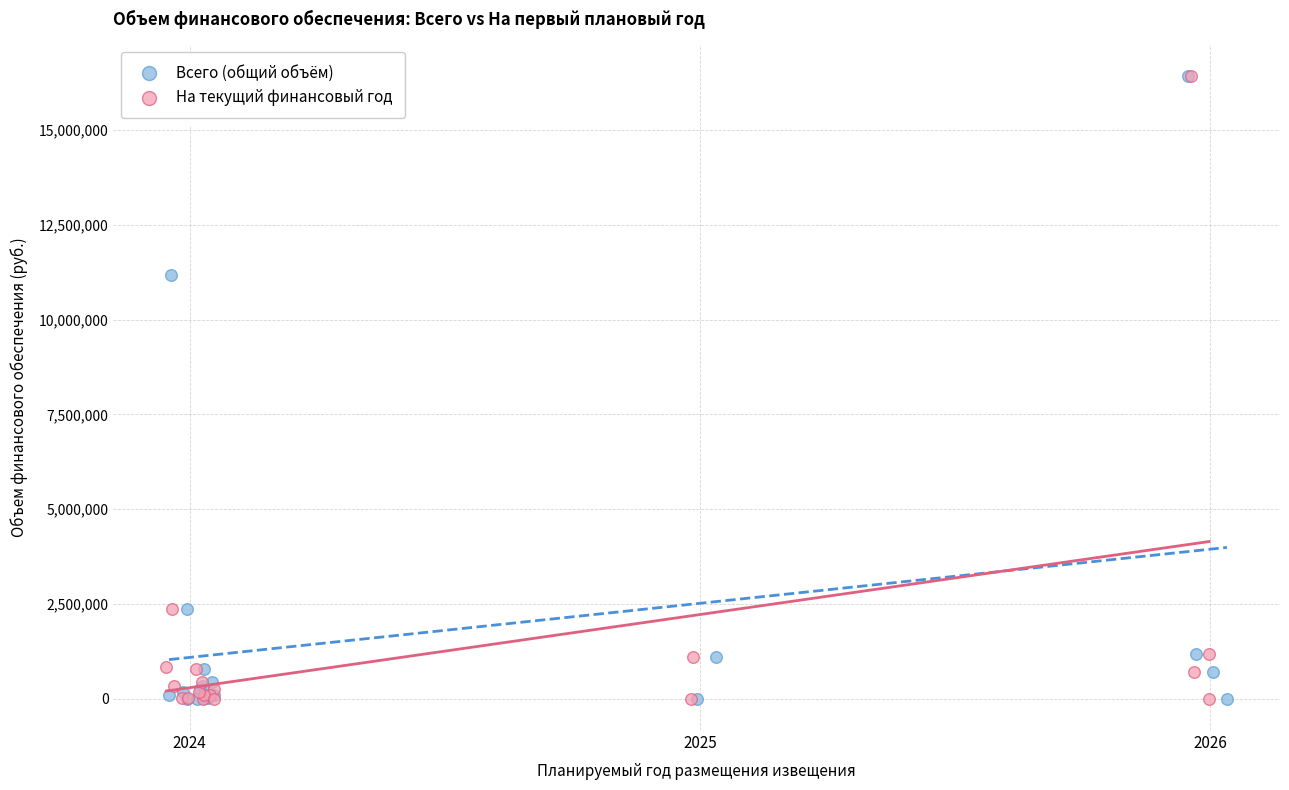

What are all the series names shown in the legend?

Всего (общий объём), На текущий финансовый год